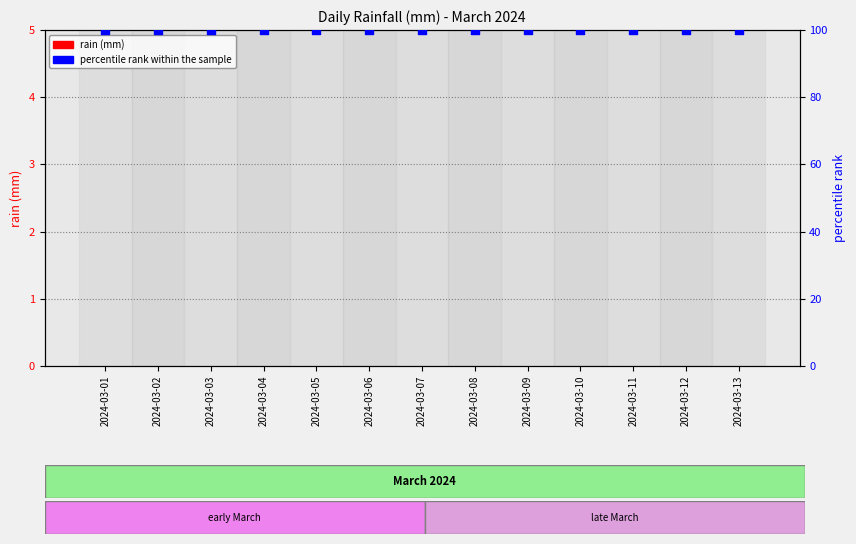

Which series has the largest Y range (max minus min)?

rain (mm)